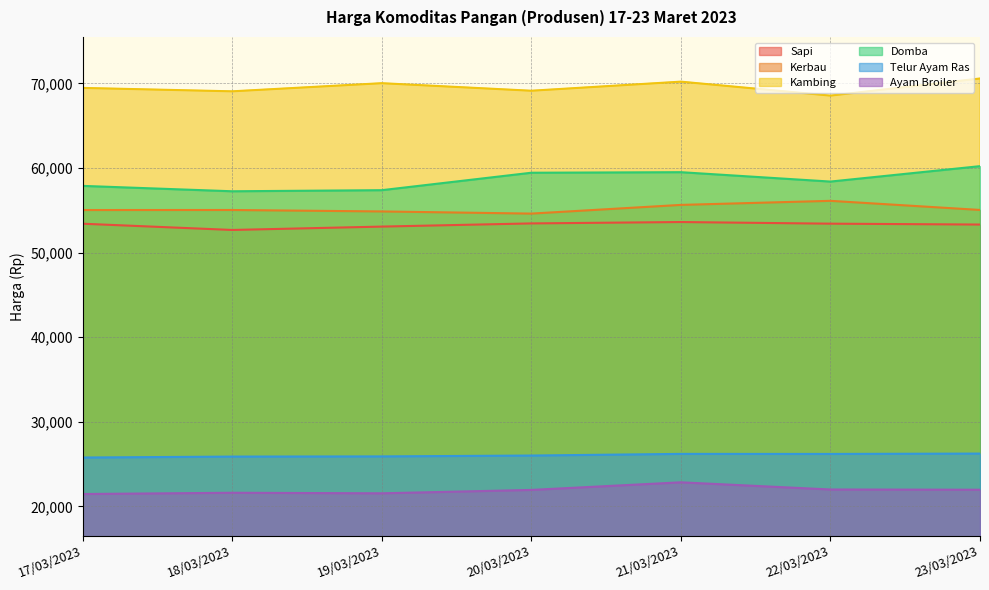

At which label is Domba closest to 58725?

22/03/2023